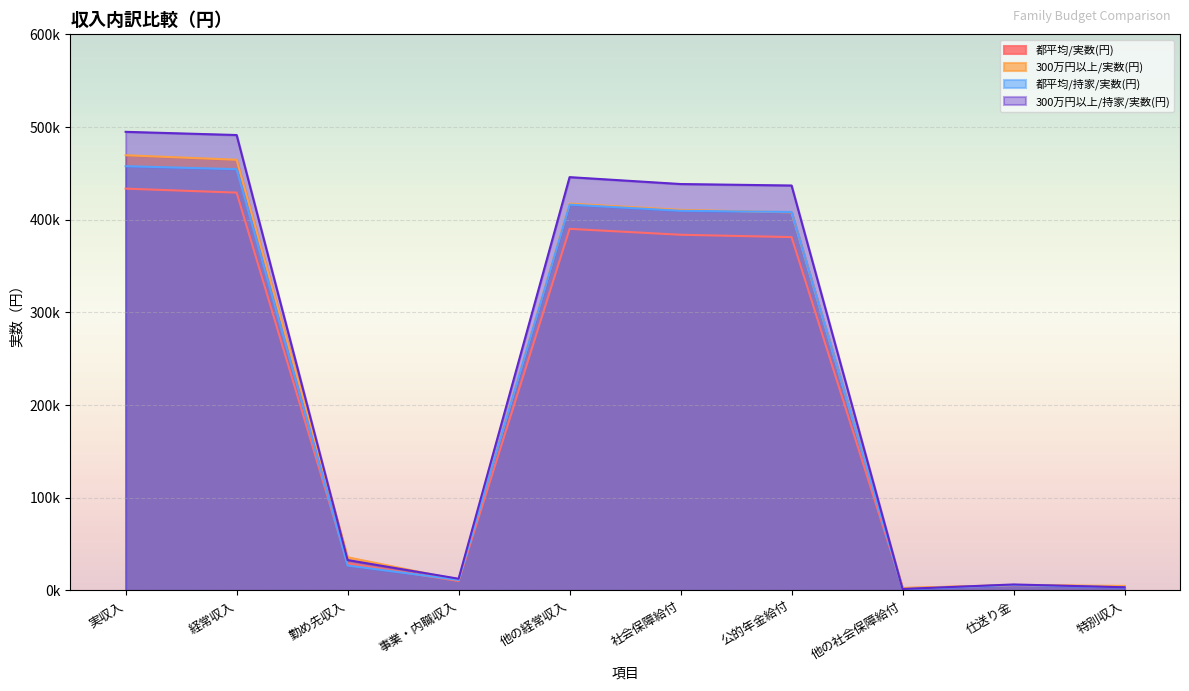

What is the minimum value for 300万円以上/持家/実数(円)?

1.6